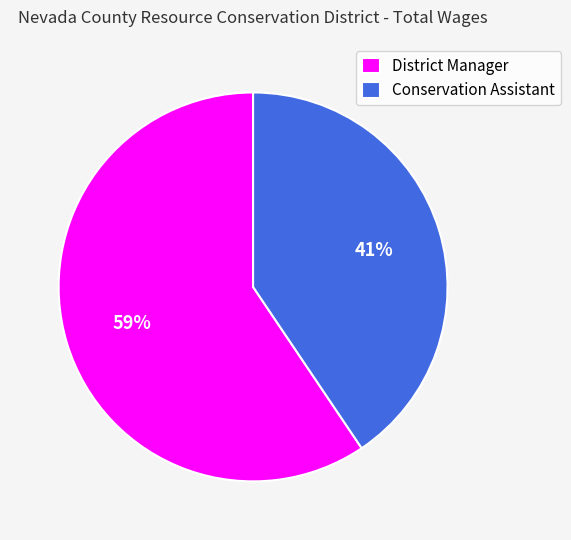

The District Manager slice represents 59% of the pie. True or false?

True